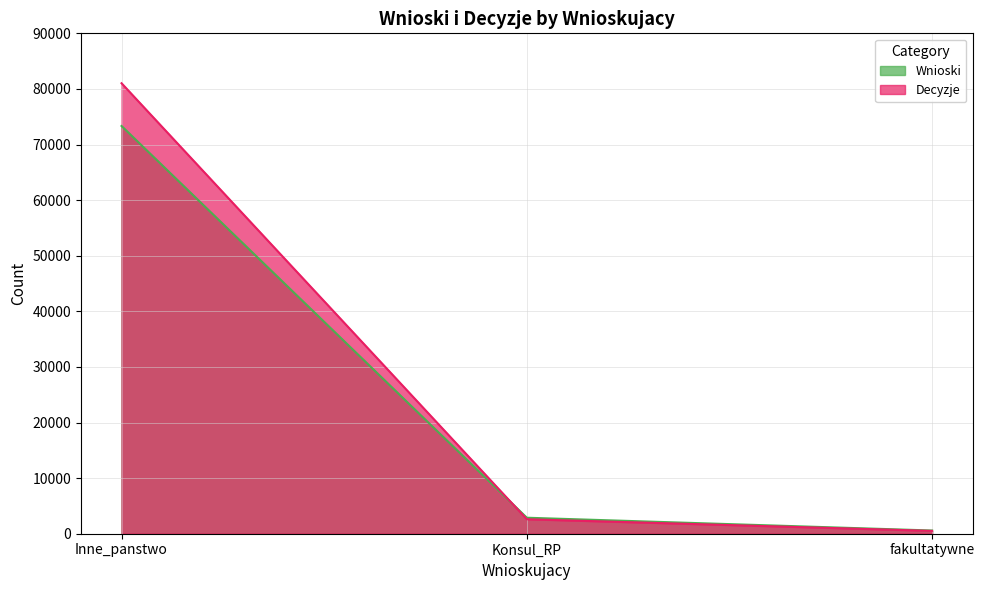

Which series has the largest total across all categories?

Decyzje